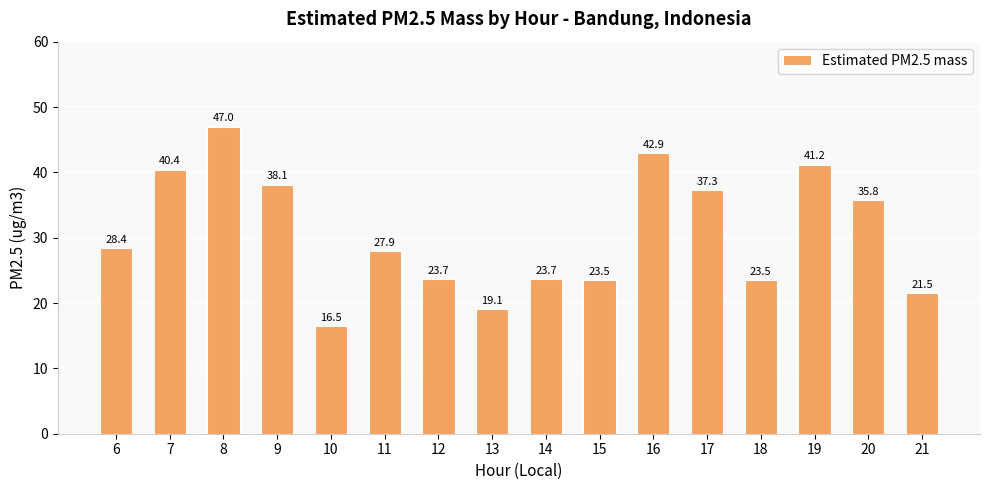

Read the value at 17.

37.3